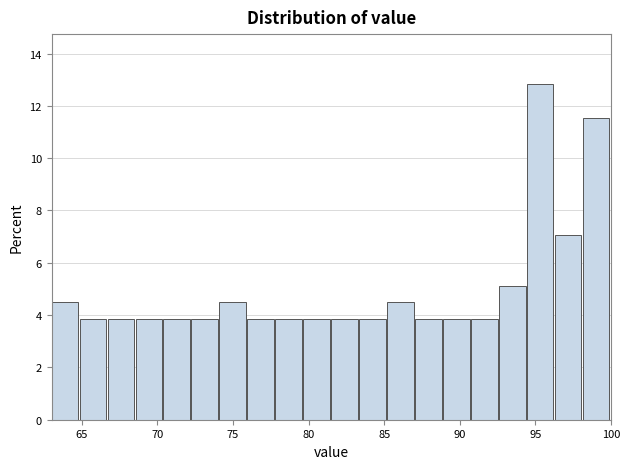

Around what value on the x-axis is the tallest bar? Give the approximate position of its centre, as read against the axis.

95.5